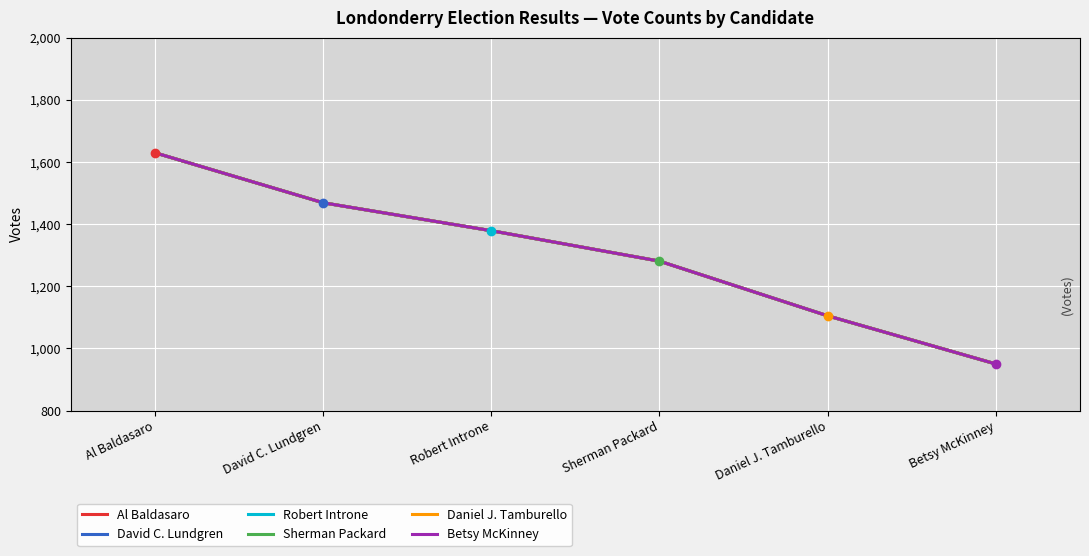

True or false: Robert Introne and Sherman Packard intersect in this chart.

False